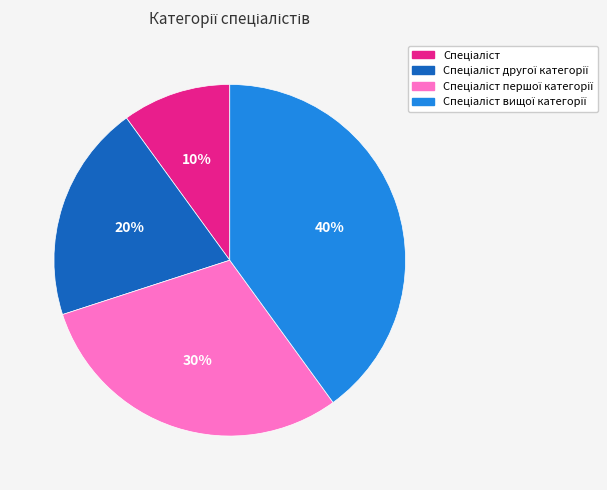

Is there a majority slice in this chart?

No